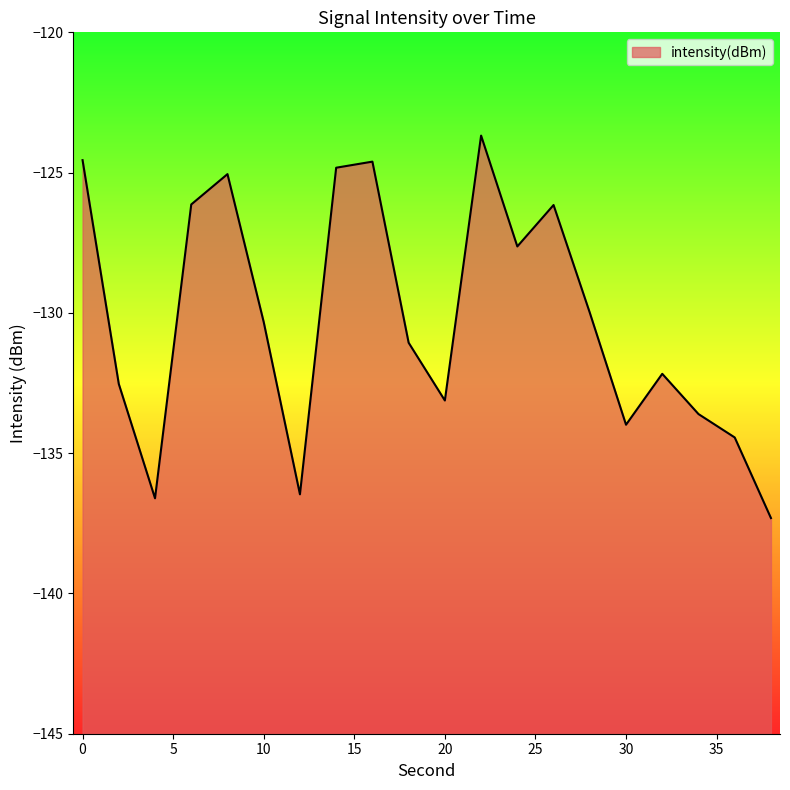

Count the number of categories in the chart.

20